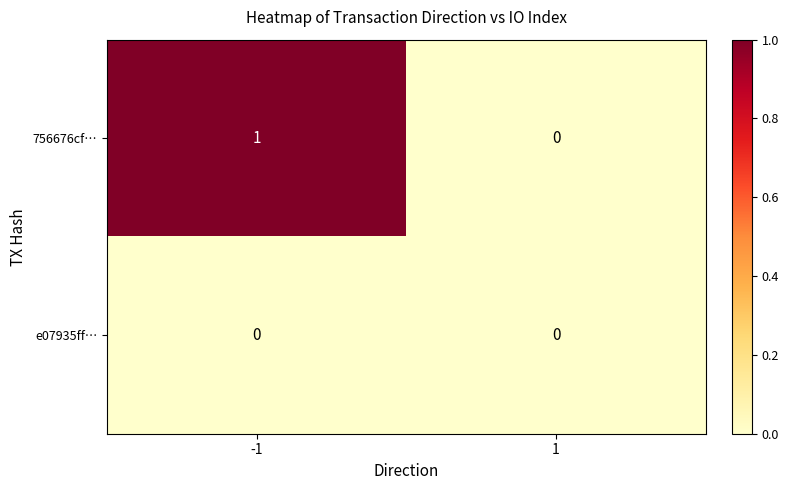

At which category is the sum across all series the highest?

-1